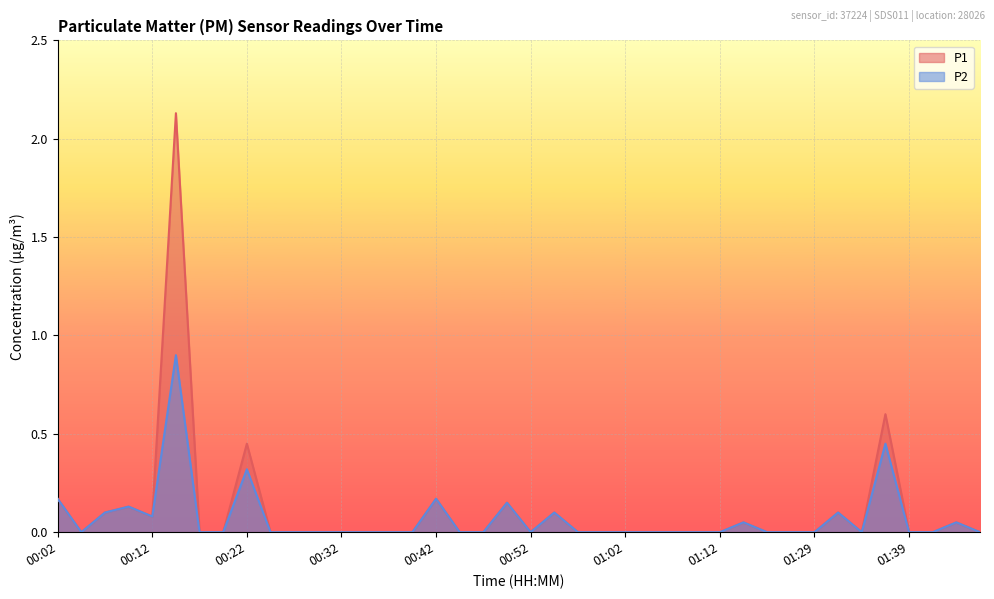

Count the number of data series in this chart.

2